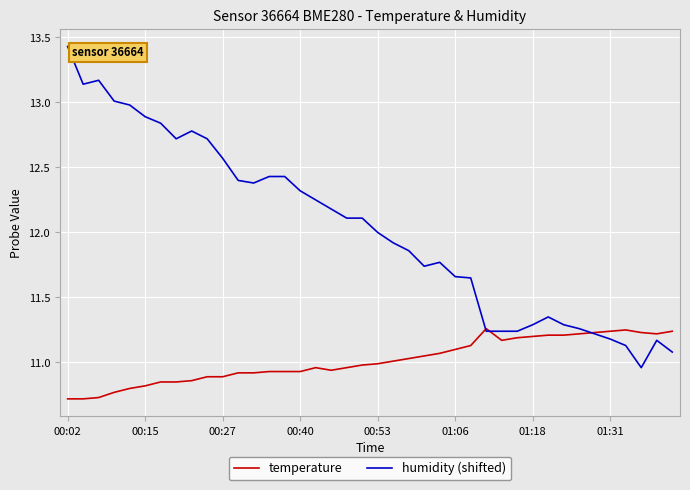

Which series has the largest range (max minus min)?

humidity (shifted)